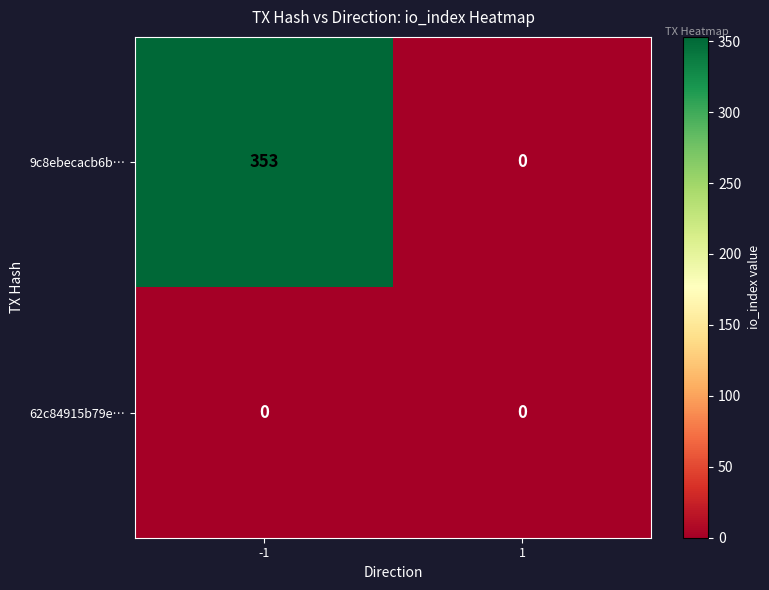

What is the maximum value shown in the chart?

353